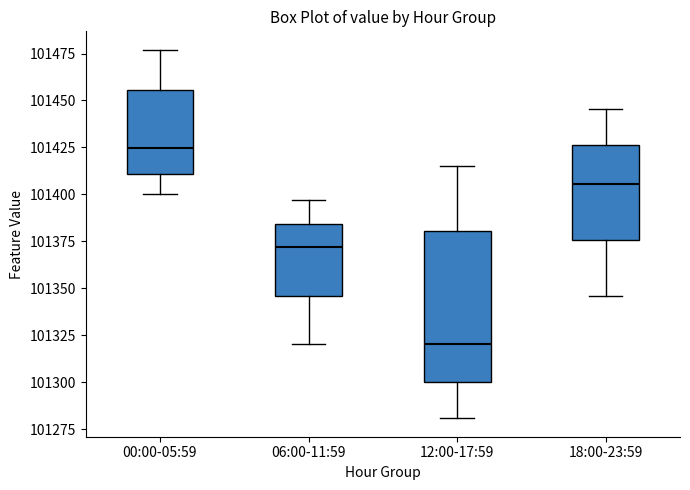

Comparing the boxes themselves (not the whiskers), which one is the tallest?

12:00-17:59